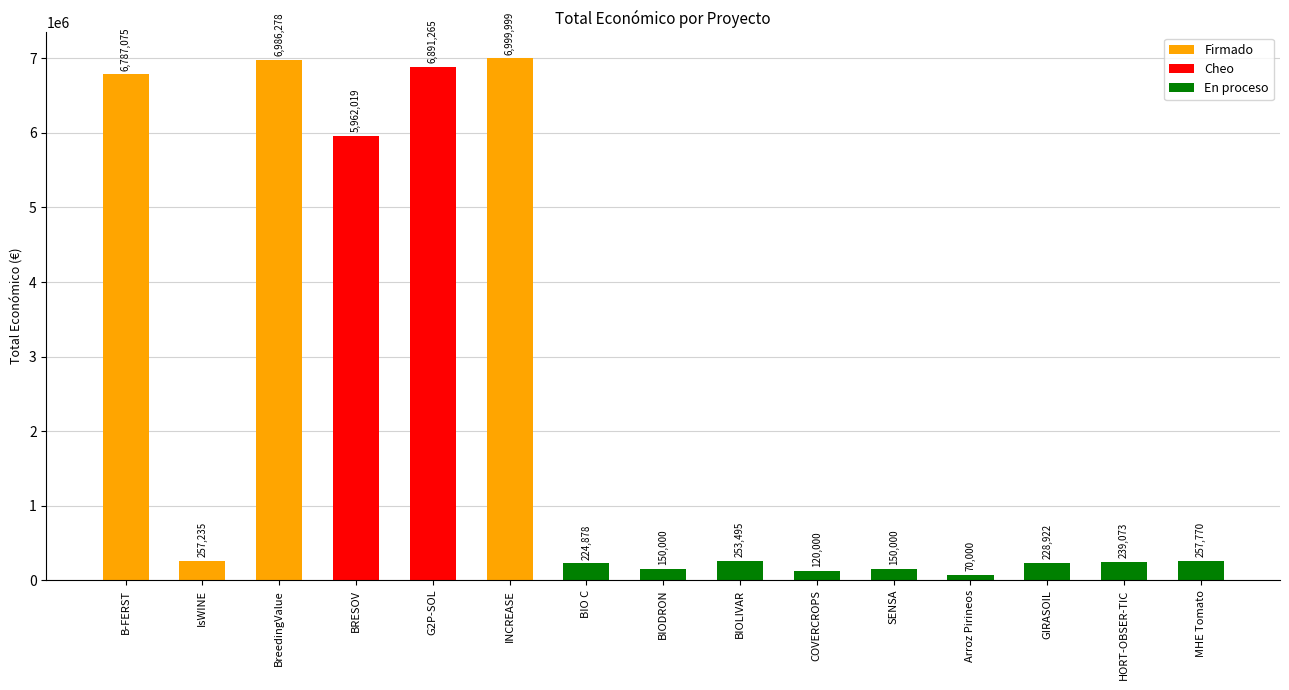

Reading right to left, what are all the values shown in this chart?

MHE Tomato=257770	HORT-OBSER-TIC=239073	GIRASOIL=228922	Arroz Pirineos=70000	SENSA=150000	COVERCROPS=120000	BIOLIVAR=253495	BIODRON=150000	BIO C=224878	INCREASE=6999999	G2P-SOL=6891265	BRESOV=5962019	BreedingValue=6986278	IsWINE=257235	B-FERST=6787075